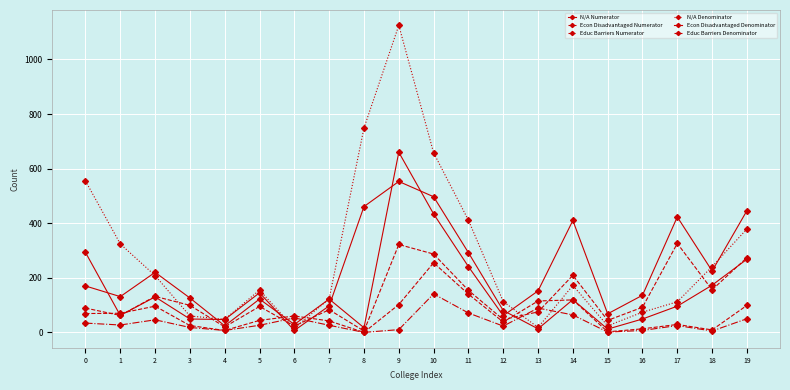

True or false: N/A Denominator has a value of 83 at 3.

False